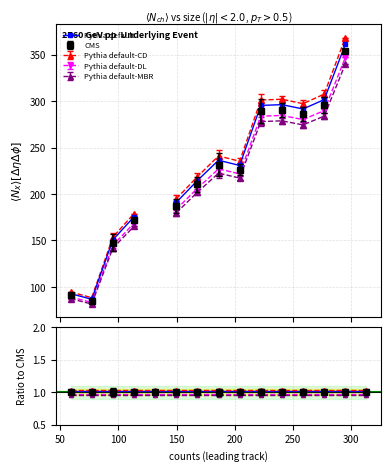

Reading right to left, transcribe all the data shown in this chart.

Pythia default: 1.0	1.0	1.0	1.0	1.0	1.0	1.0	1.0	1.0	1.0	1.0	1.0	1.0	1.0	1.0
Pythia default-CD: 1.0	1.0	1.0	1.0	1.0	1.0	1.0	1.0	1.0	1.0	1.0	1.0	1.0	1.0	1.0
Pythia default-DL: 1.0	1.0	1.0	1.0	1.0	1.0	1.0	1.0	1.0	1.0	1.0	1.0	1.0	1.0	1.0
Pythia default-MBR: 1.0	1.0	1.0	1.0	1.0	1.0	1.0	1.0	1.0	1.0	1.0	1.0	1.0	1.0	1.0